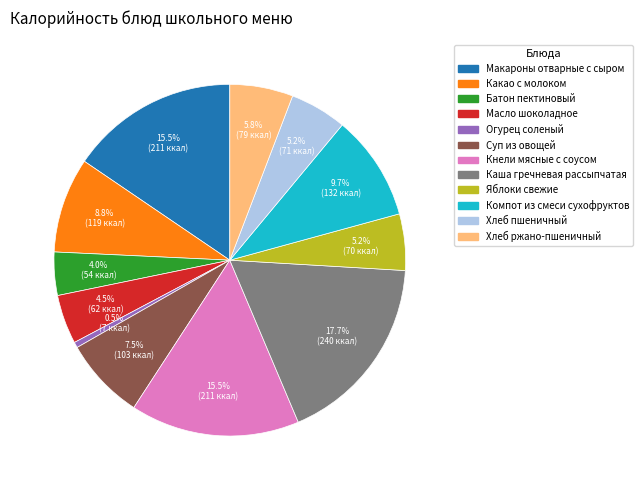

How much of the chart is everything except Компот из смеси сухофруктов?

90.3%